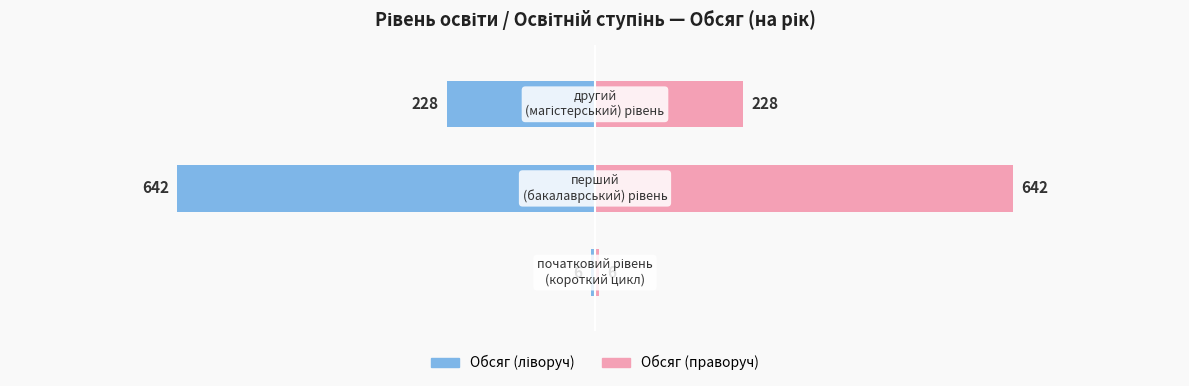

Count the Обсяг (на рік) — лівий values in the range -642 to -6.

3